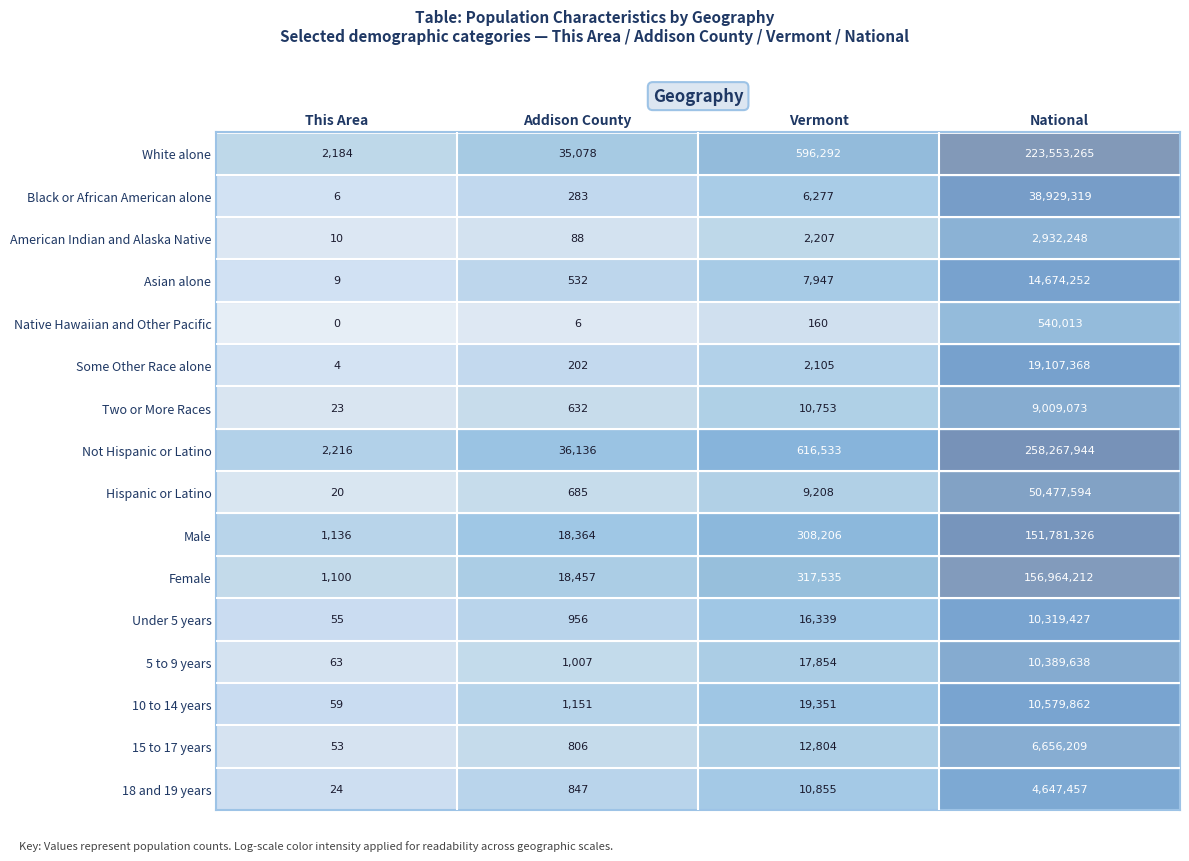

At which category is the sum across all series the highest?

National